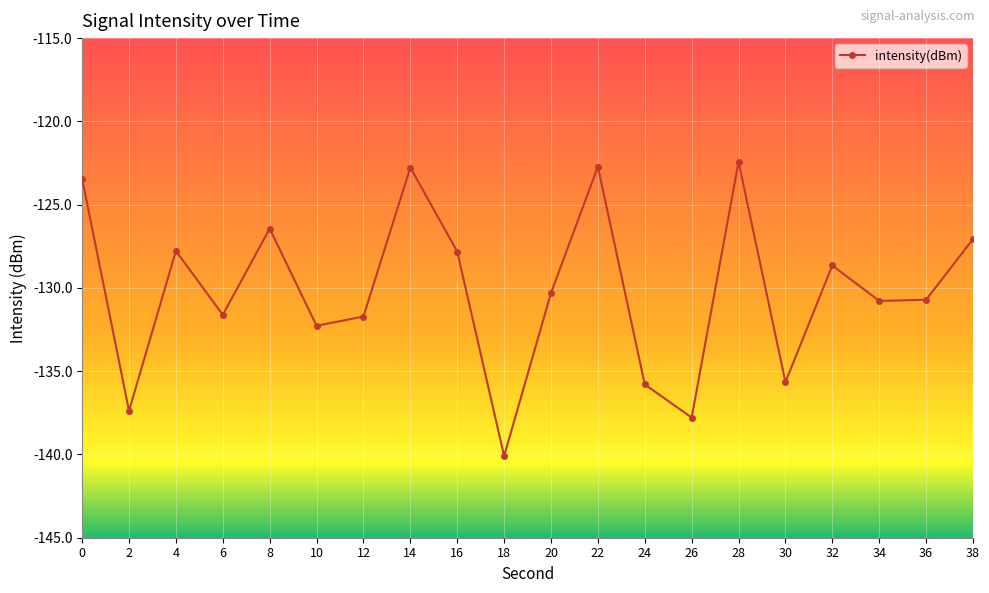

How many data points are above -130?

9